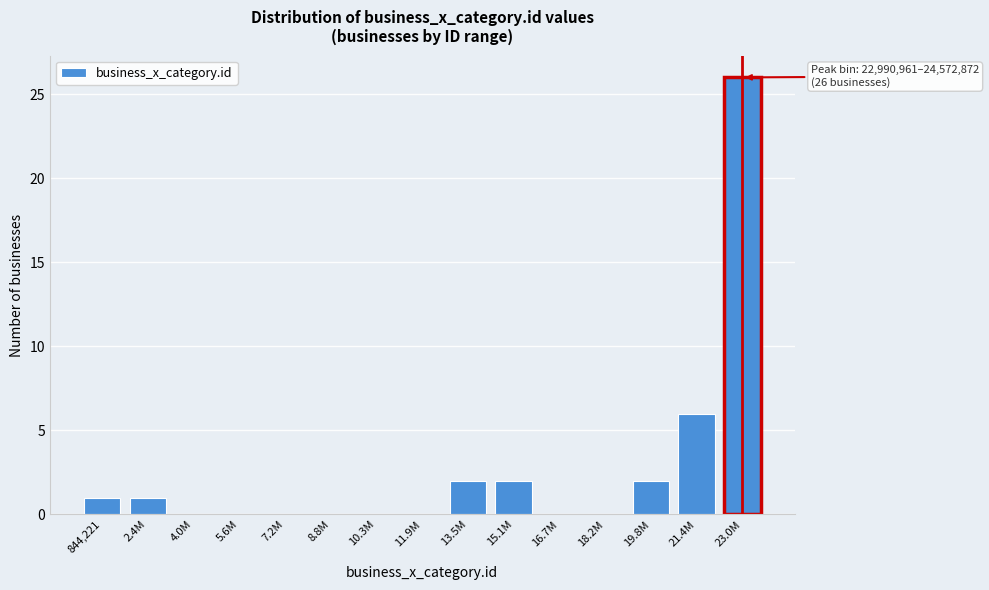

Reading right to left, transcribe all the data shown in this chart.

23.0M=26	21.4M=6	19.8M=2	18.2M=0	16.7M=0	15.1M=2	13.5M=2	11.9M=0	10.3M=0	8.8M=0	7.2M=0	5.6M=0	4.0M=0	2.4M=1	844,221=1